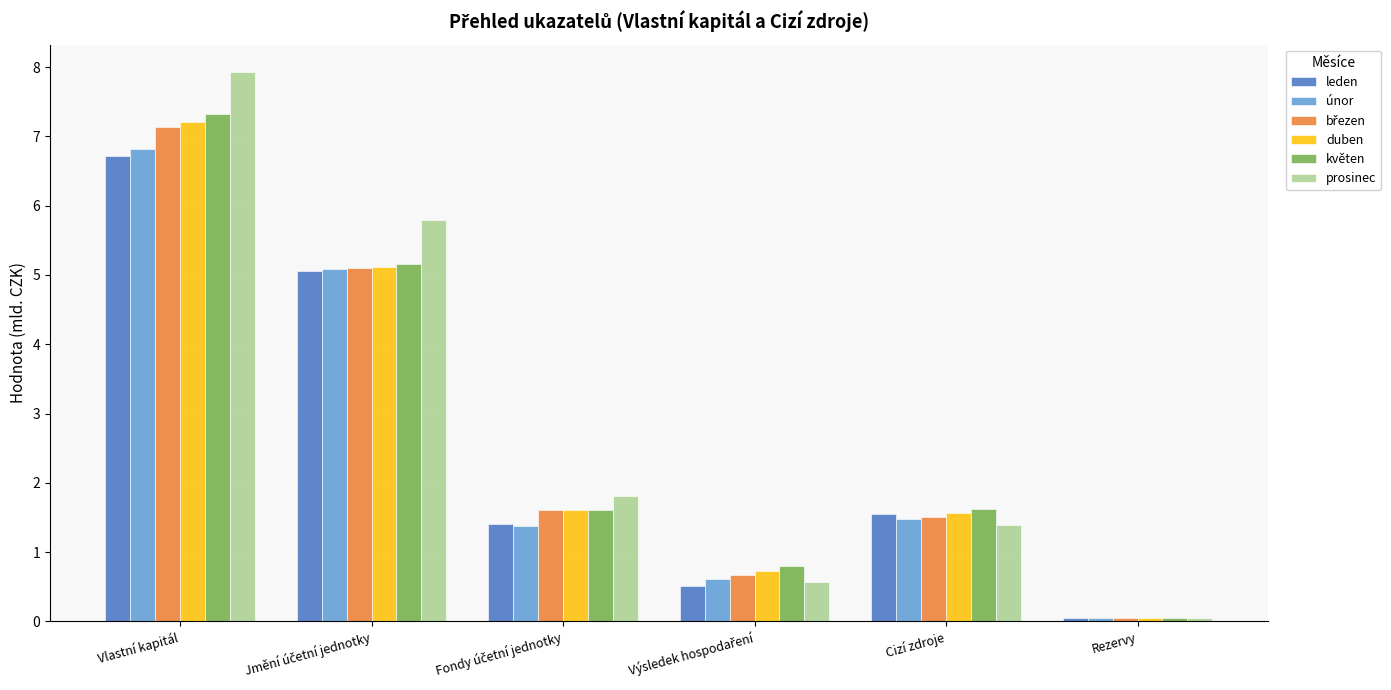

Which series has the widest spread of values?

prosinec